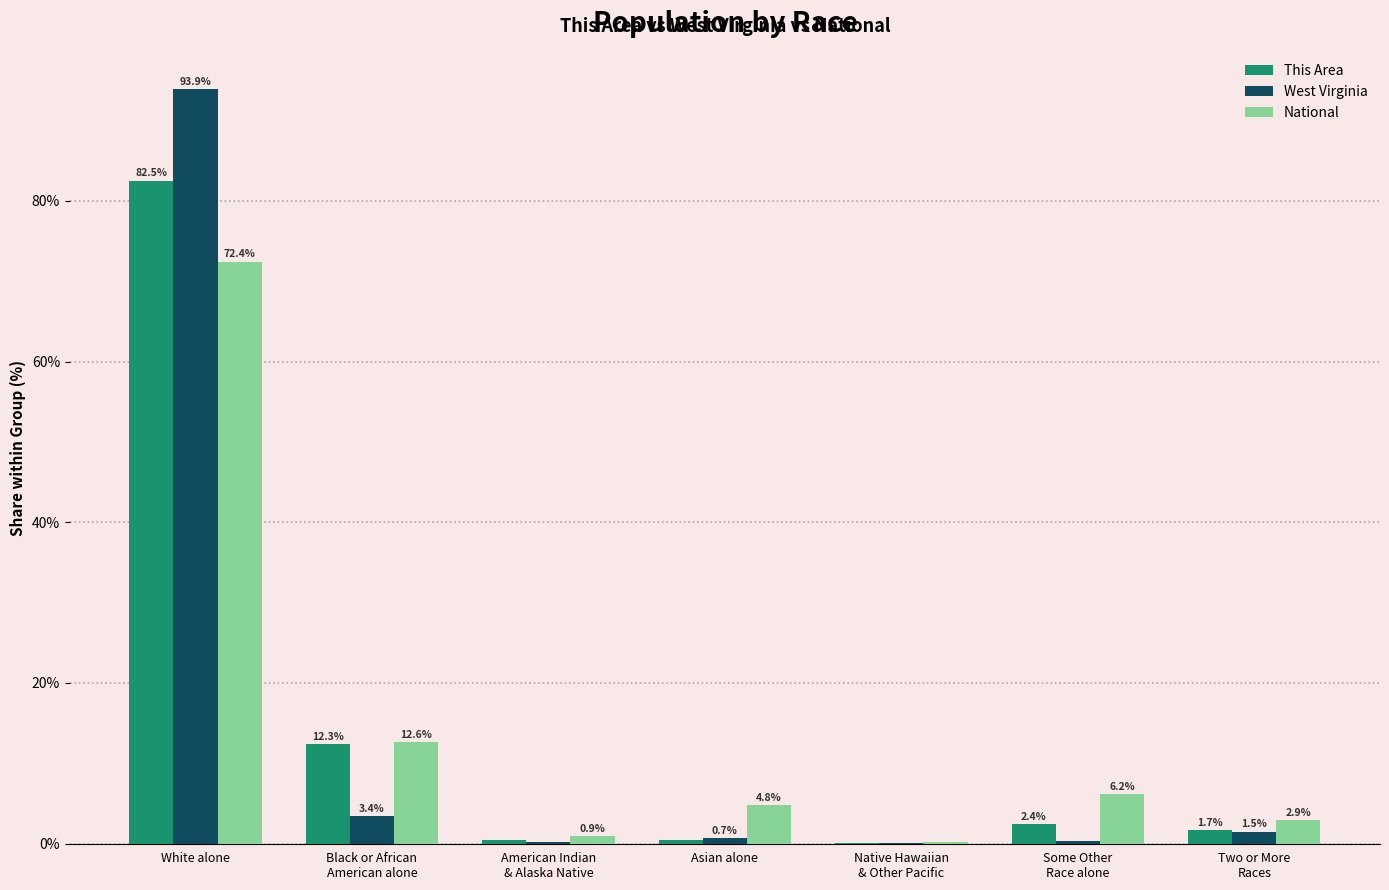

Read the National value at White alone.

72.4